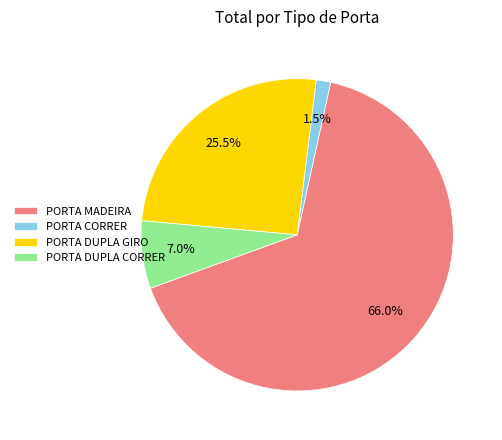

Which category has the biggest portion of the pie?

PORTA MADEIRA